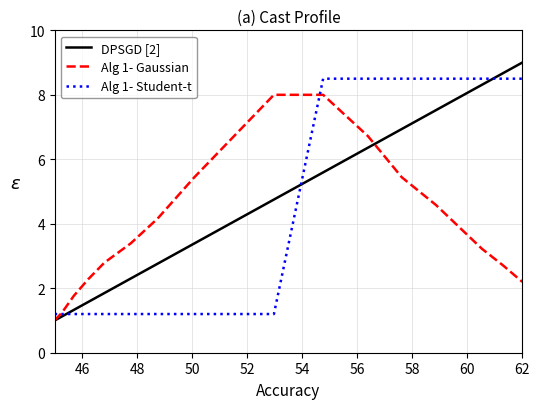

List the series in order of their overall mean, highest first.

DPSGD [2], Alg 1- Student-t, Alg 1- Gaussian